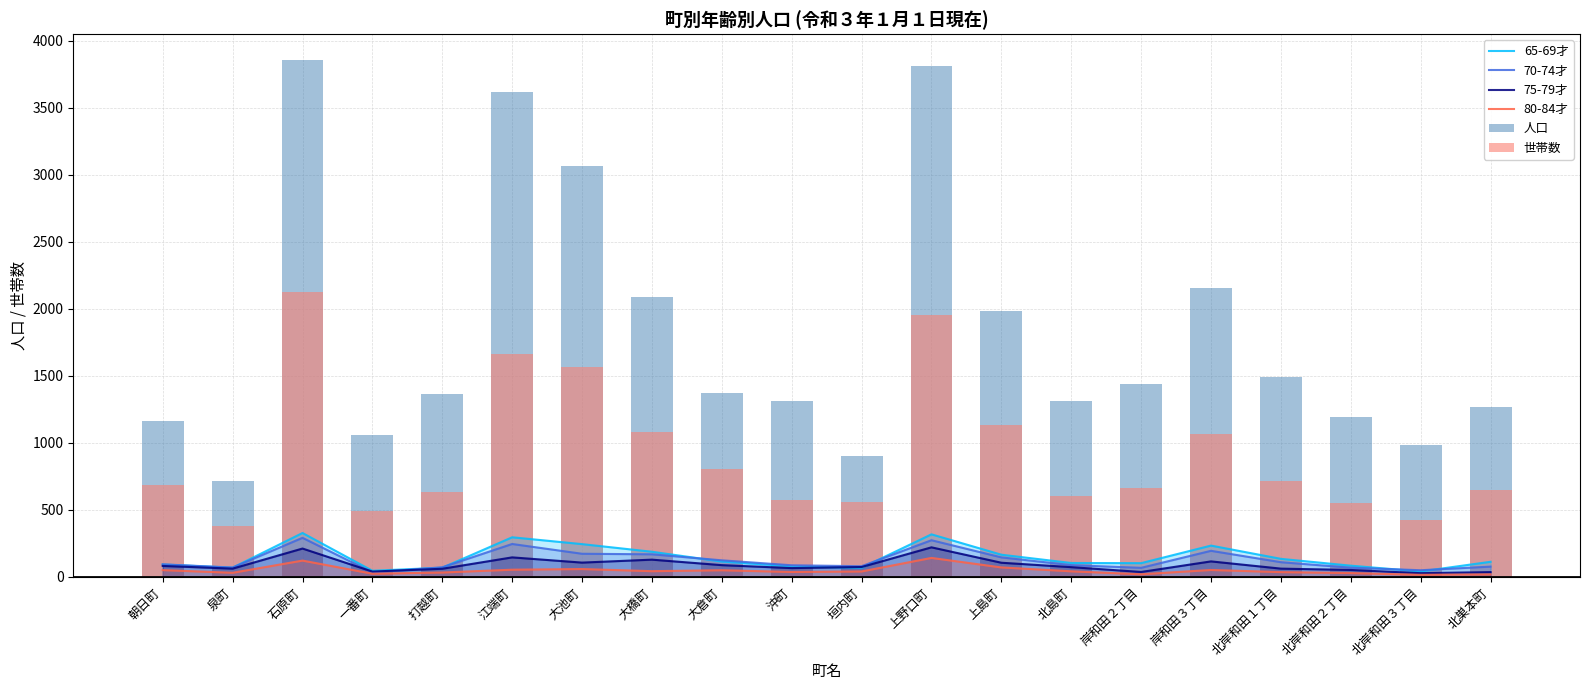

Is the value of 80-84才 at 大倉町 greater than the value of 75-79才 at 上島町?

No